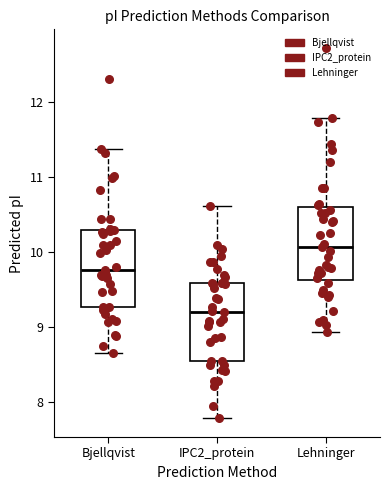

Reading left to right, read every box against the y-axis: the position of its median line, the range the box covers, and the ends of its whiskers. The values are not printed on the chart, so give them approximately, as read against the axis.

Bjellqvist: median 9.8, box 9.3 to 10.3, whiskers 8.7 to 11.4
IPC2_protein: median 9.2, box 8.5 to 9.6, whiskers 7.8 to 10.6
Lehninger: median 10.1, box 9.6 to 10.6, whiskers 8.9 to 11.8